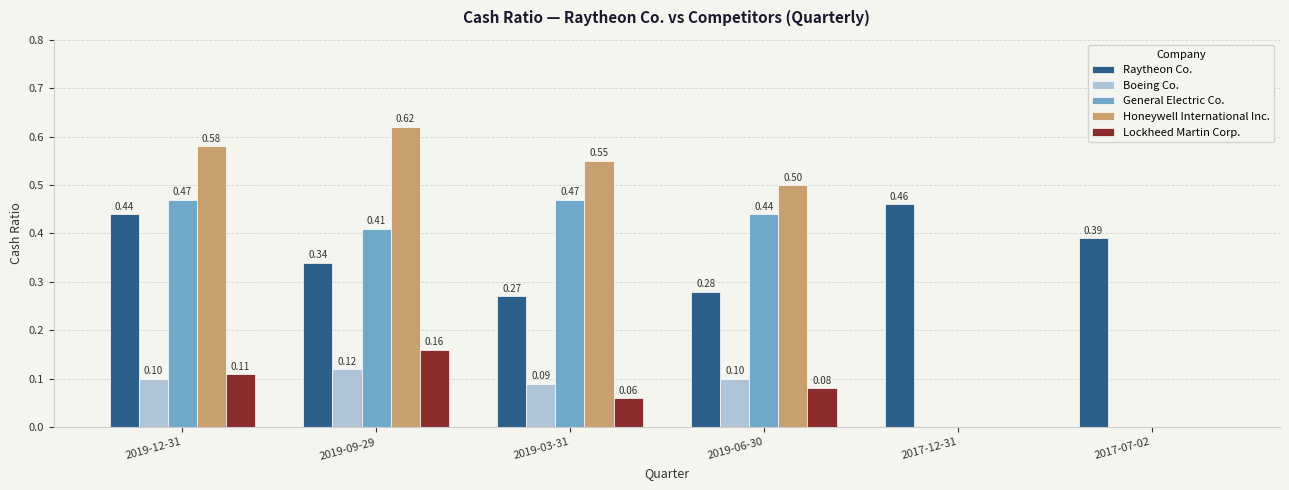

What is the total value across all series at 2017-12-31?

0.5